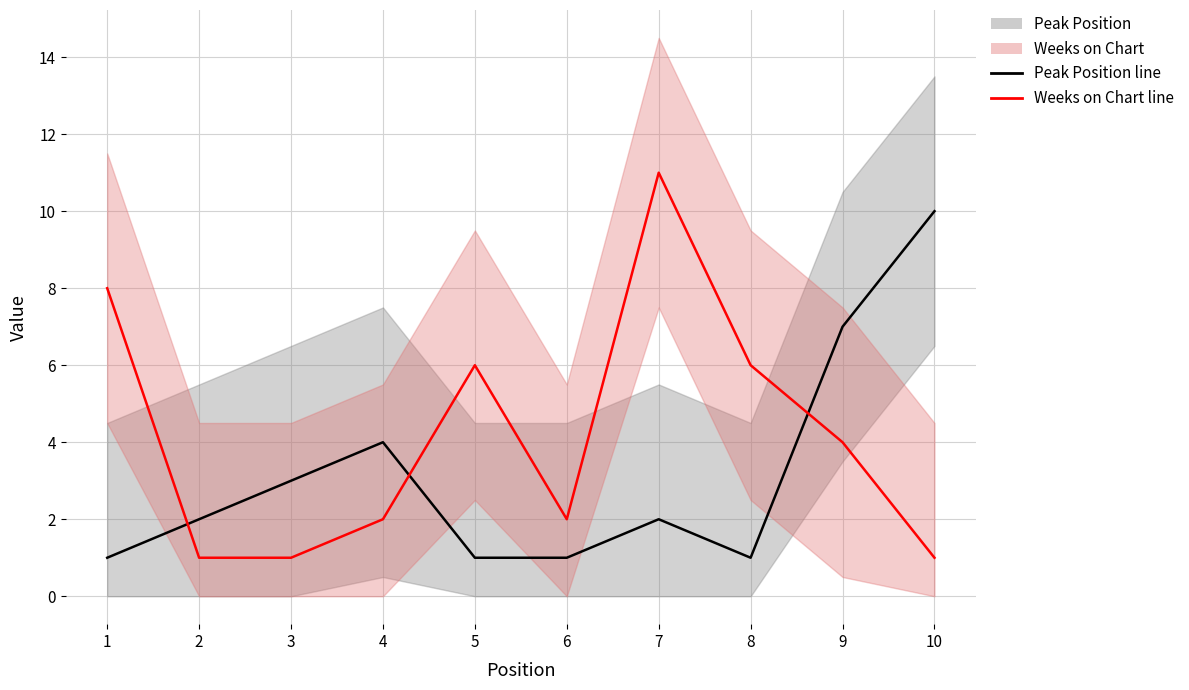

At how many categories does at least one series exceed 6?

4